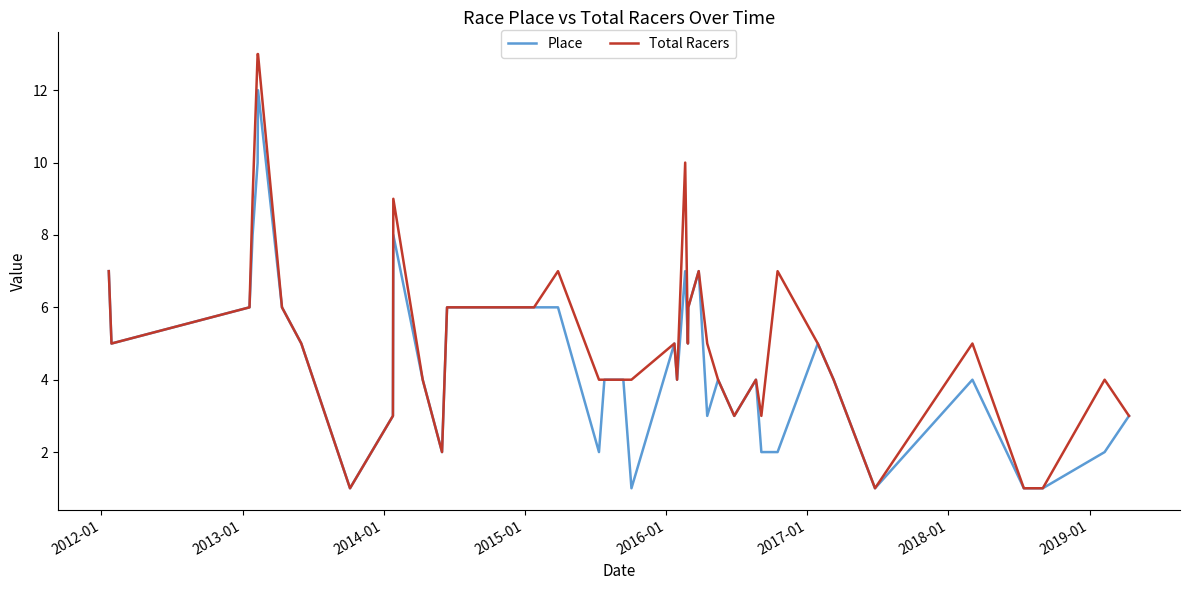

Which series has the largest range (max minus min)?

Total Racers